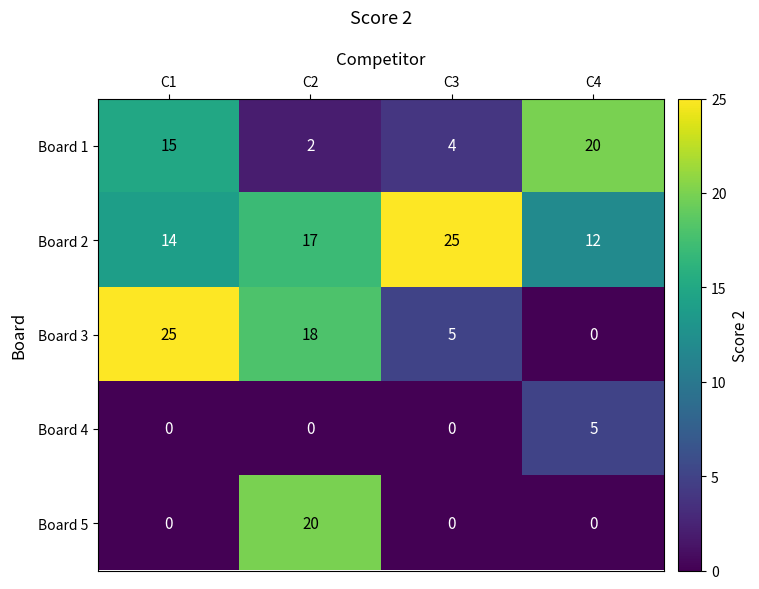

What is the sum of the Board 5 values at C2 and C1?

20